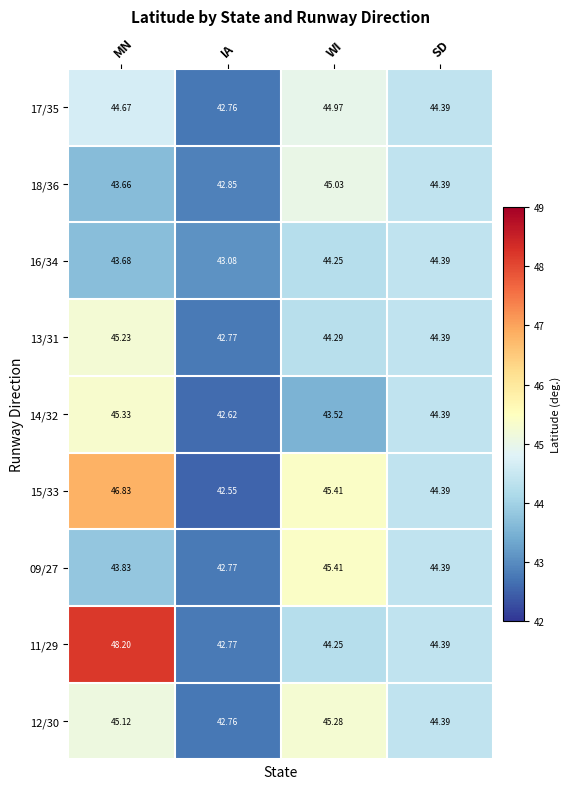

Rank the series by their maximum value, from highest to lowest.

11/29, 15/33, 09/27, 14/32, 12/30, 13/31, 18/36, 17/35, 16/34